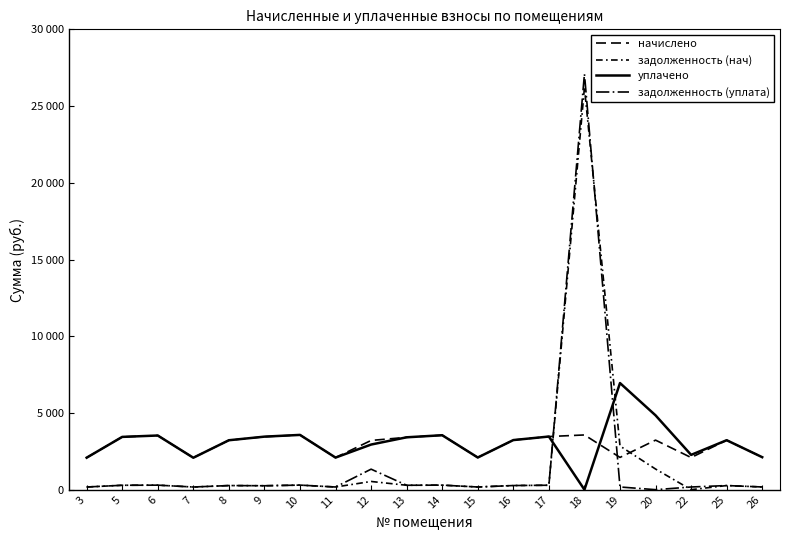

Reading left to right, extract all data points from this chart.

начислено: 3=2084.6	5=3439.6	6=3529.8	7=2082.5	8=3221.0	9=3449.8	10=3569.2	11=2091.2	12=3207.8	13=3412.5	14=3548.0	15=2096.3	16=3232.7	17=3462.8	18=3566.3	19=2102.2	20=3229.0	22=2093.4	25=3223.2	26=2116.7
задолженность (нач): 3=173.7	5=286.6	6=294.1	7=173.1	8=268.4	9=256.6	10=296.9	11=174.3	12=534.6	13=287.1	14=295.7	15=174.7	16=269.4	17=288.9	18=26200.6	19=2844.8	20=1345.1	22=0.0	25=268.6	26=176.4
уплачено: 3=2084.6	5=3439.6	6=3529.8	7=2081.1	8=3221.0	9=3456.0	10=3569.2	11=2091.2	12=2940.5	13=3413.3	14=3548.0	15=2096.3	16=3232.2	17=3462.8	18=0.0	19=6948.0	20=4843.1	22=2267.5	25=3223.2	26=2116.7
задолженность (уплата): 3=173.7	5=286.6	6=294.1	7=173.5	8=268.4	9=255.1	10=297.4	11=174.3	12=1336.6	13=287.1	14=295.7	15=174.7	16=269.2	17=288.9	18=27092.1	19=175.2	20=0.0	22=174.4	25=268.6	26=176.4